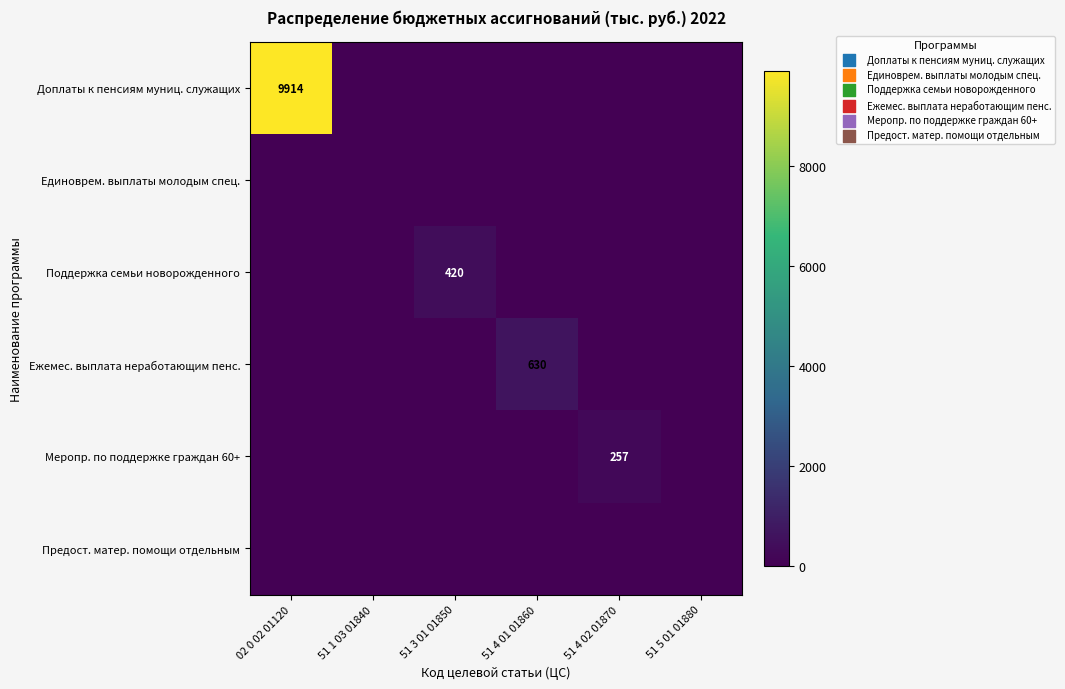

True or false: Поддержка семьи новорожденного has a value of 292 at 51 3 01 01850.

False